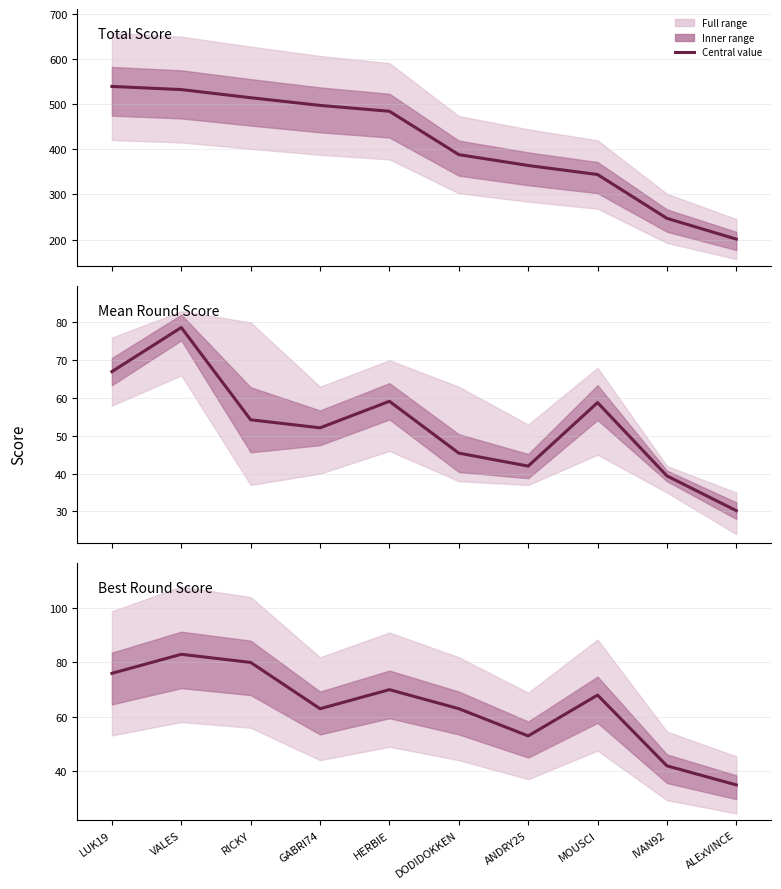

What is the ratio of the value at ANDRY25 to the value at MOUSCI?

0.8